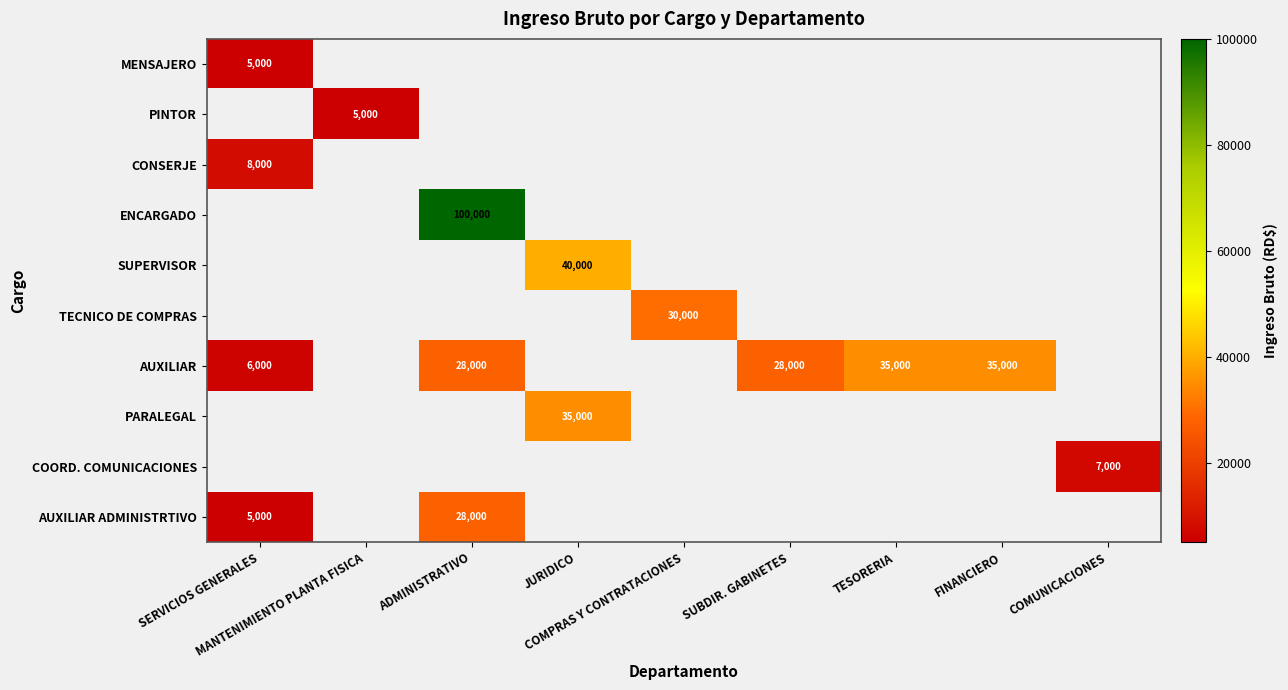

Which series has the widest spread of values?

AUXILIAR